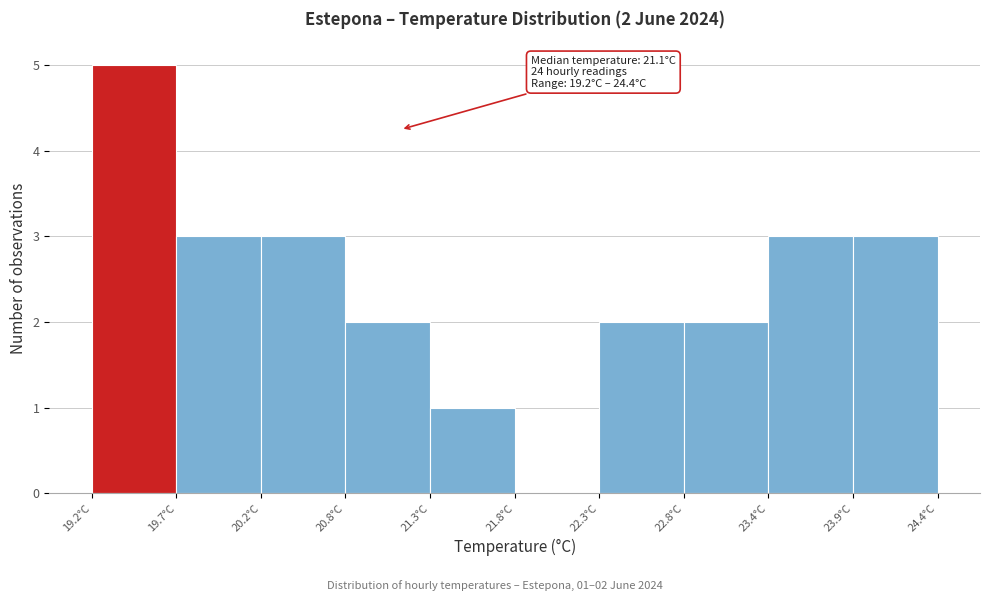

Which range on the x-axis has the tallest bar?

19.20 to 19.72